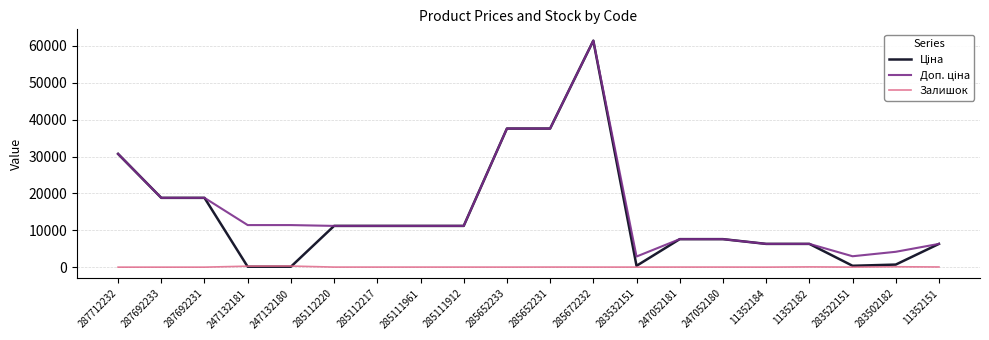

At which category does the chart reach its peak across all series?

285672232